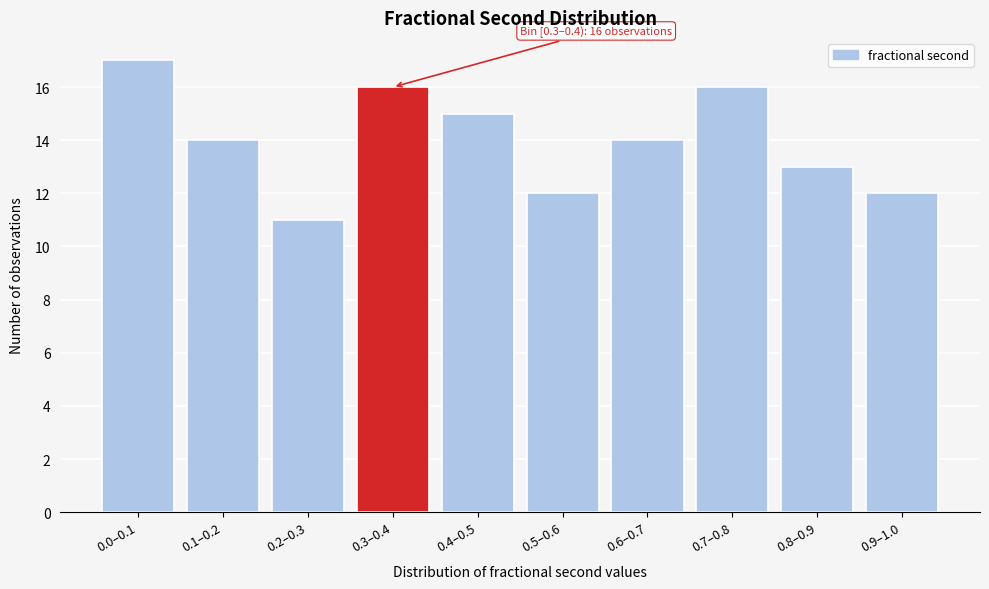

Reading right to left, extract all data points from this chart.

0.9–1.0=12	0.8–0.9=13	0.7–0.8=16	0.6–0.7=14	0.5–0.6=12	0.4–0.5=15	0.3–0.4=16	0.2–0.3=11	0.1–0.2=14	0.0–0.1=17